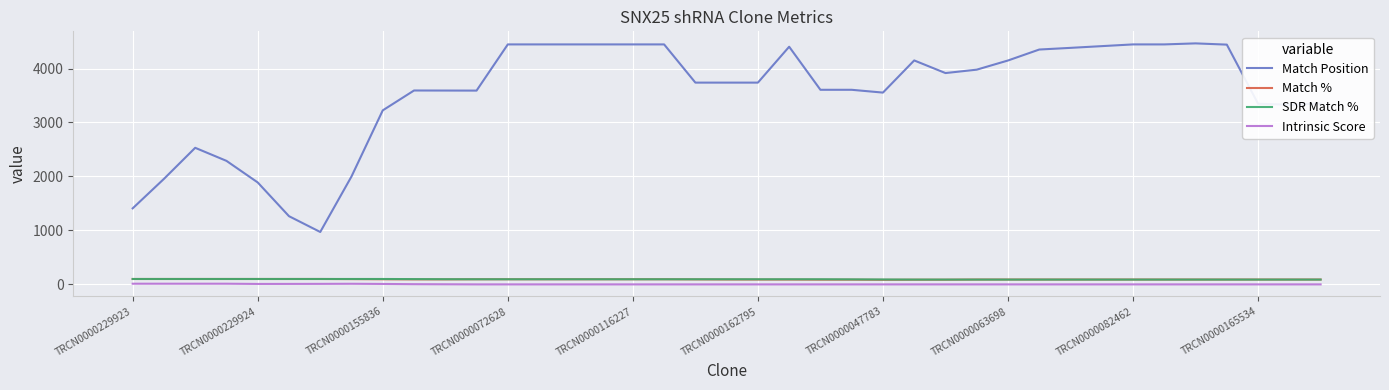

True or false: Match % and Match Position intersect in this chart.

False